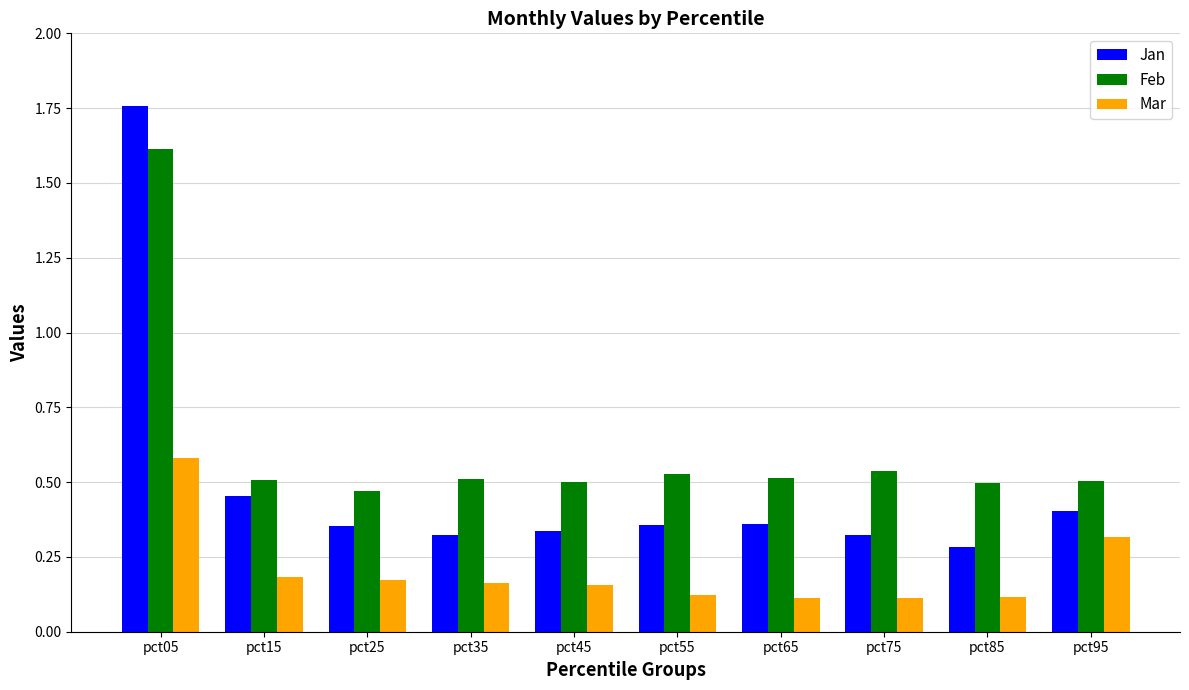

At which category is the sum across all series the highest?

pct05